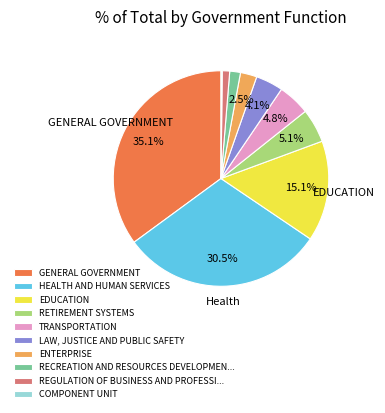

Approximately how many times larger is the value at RETIREMENT SYSTEMS compared to EDUCATION?

0.3